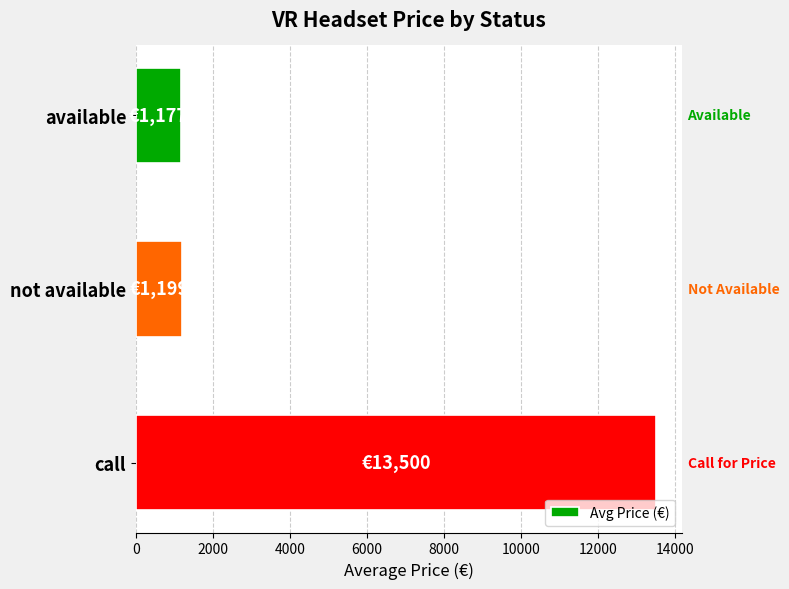

What is the label of the 1st bar from the top?

available